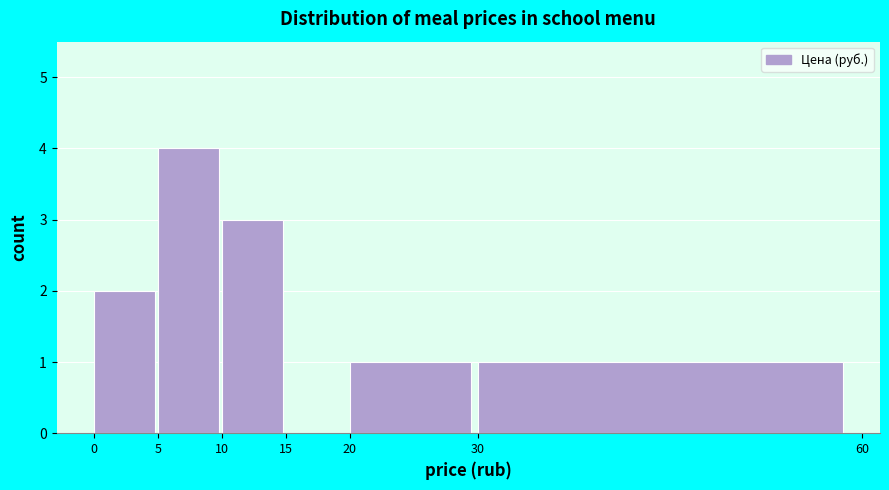

Reading left to right, list every bar in this chart as the range it spans on the x-axis followed by its height. The values are not printed on the chart, so give them approximately, as read against the axis.

0 to 5: 2
5 to 10: 4
10 to 15: 3
15 to 20: 0
20 to 30: 1
30 to 60: 1